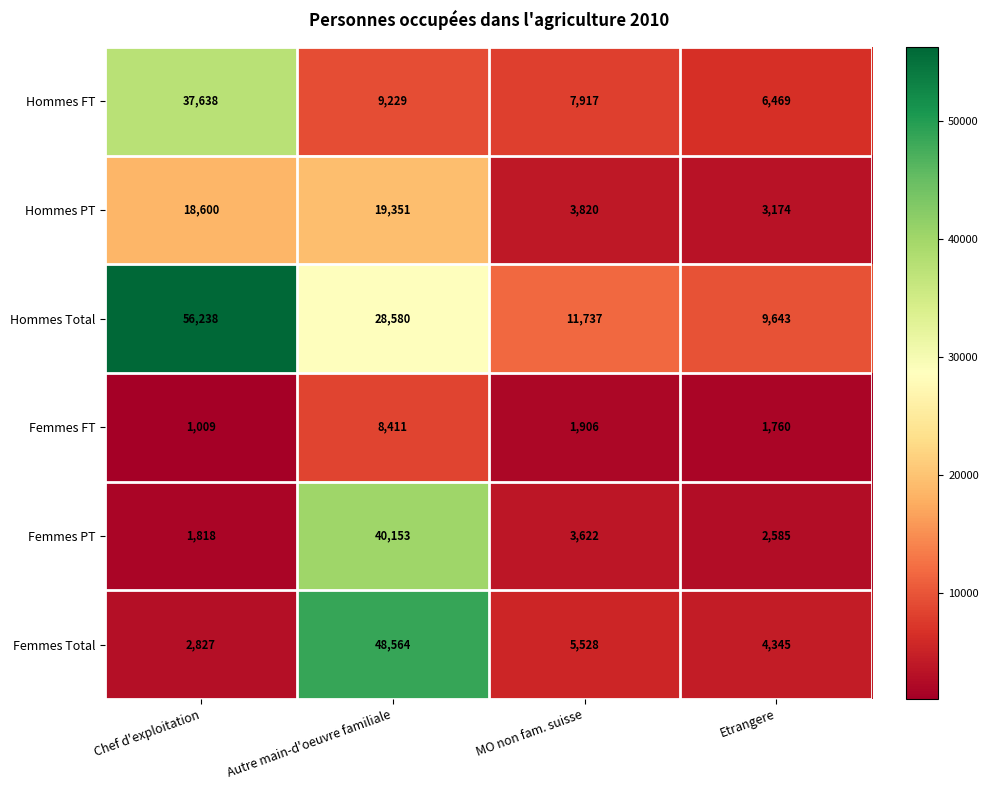

The Femmes FT series shows 875 at Etrangere. True or false?

False